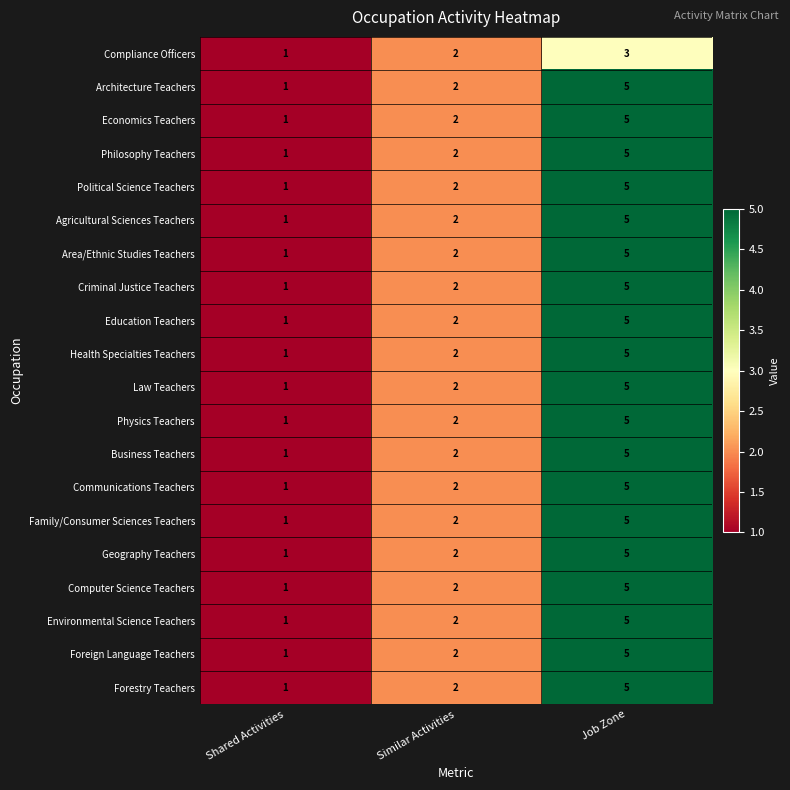

Count the Area/Ethnic Studies Teachers values in the range 1 to 5.

3